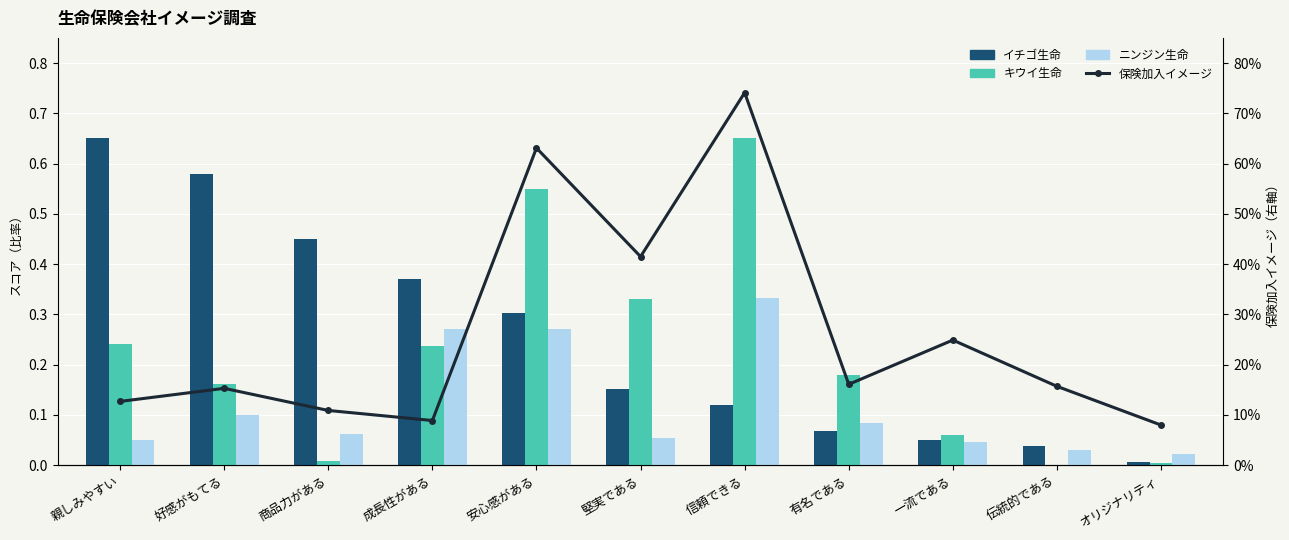

Which category has the lowest value in the 保険加入イメージ series?

オリジナリティ